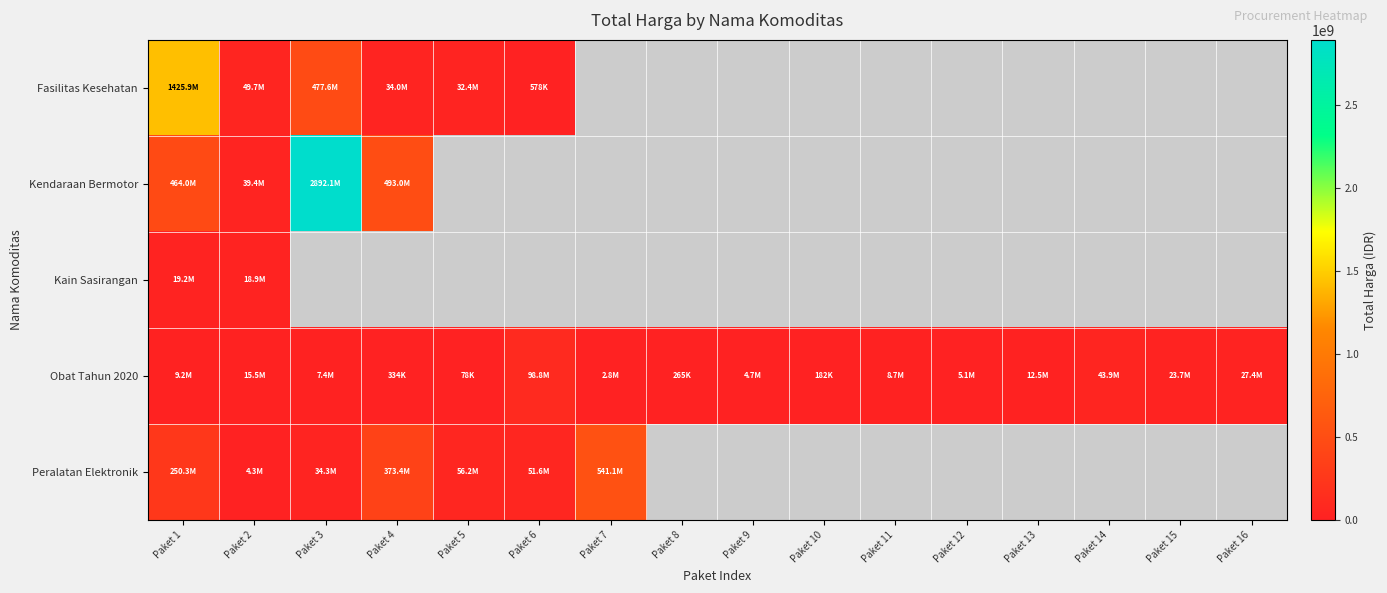

Between Paket 7 and Paket 15, which is larger?

Paket 15